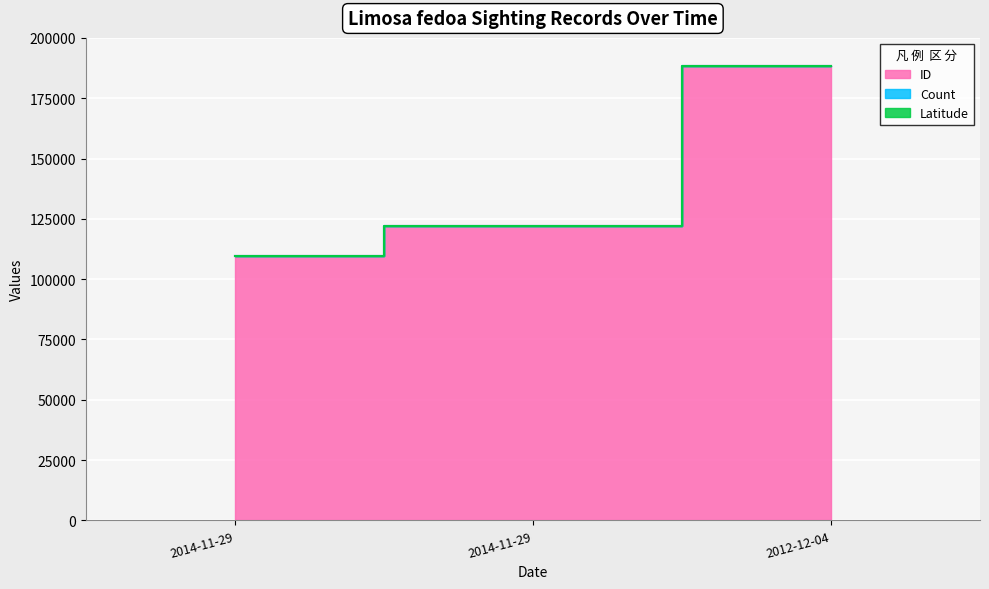

What is the difference between the highest and lowest values at 2012-12-04?

33.6